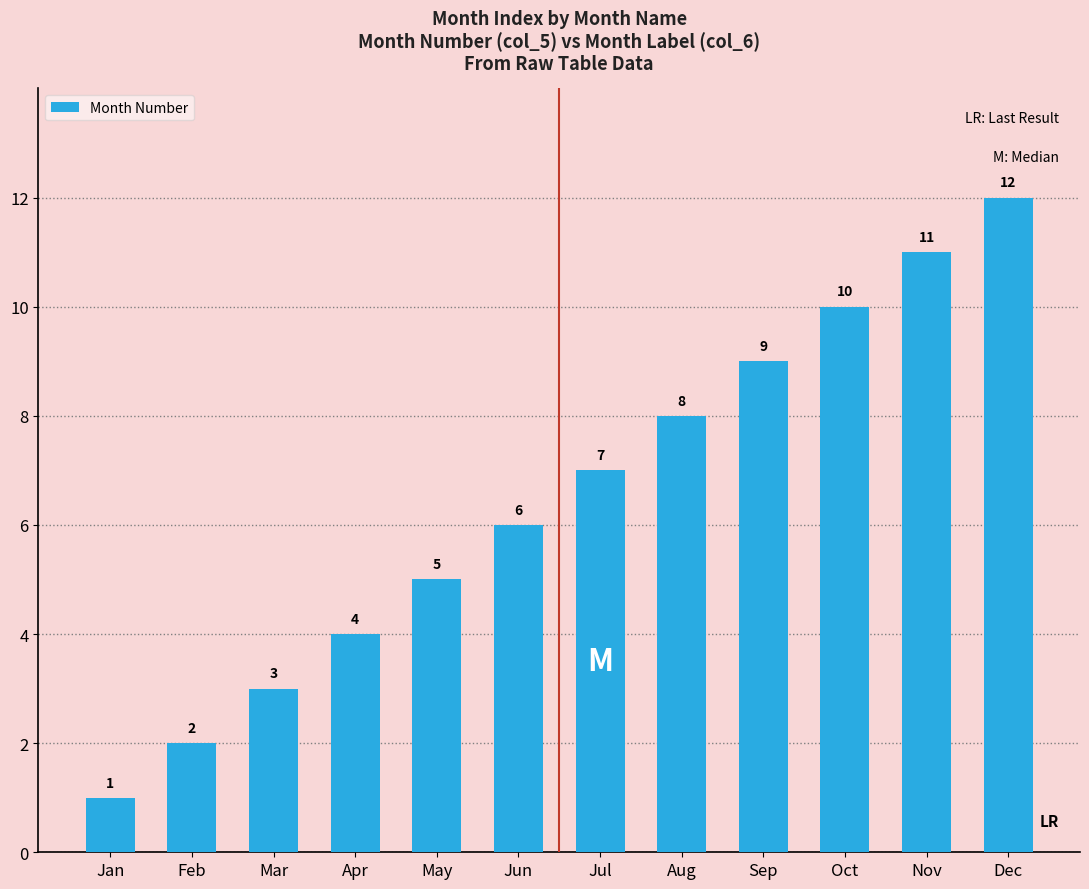

What is the difference between the values at May and Mar?

2